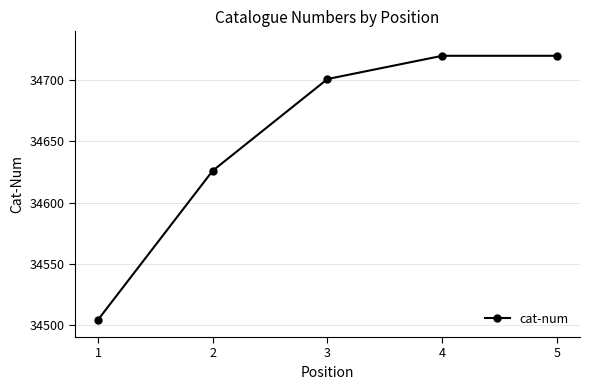

True or false: the data has more than 2 interior local peaks.

False